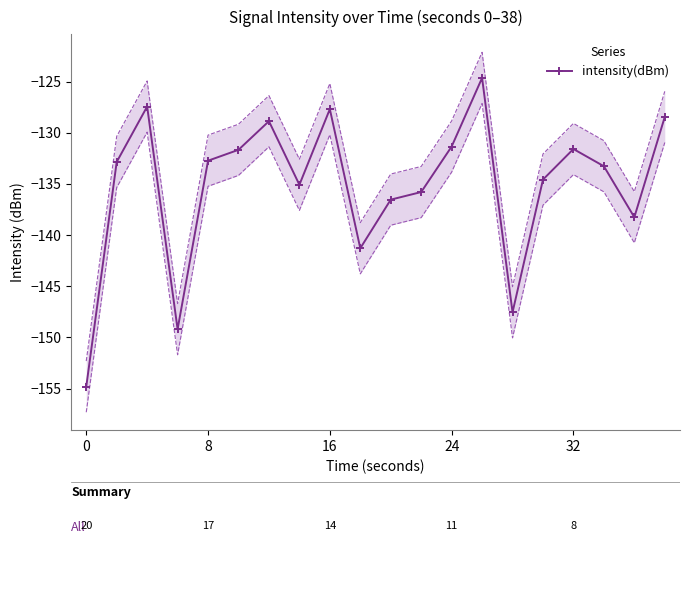

Count the number of categories in the chart.

20